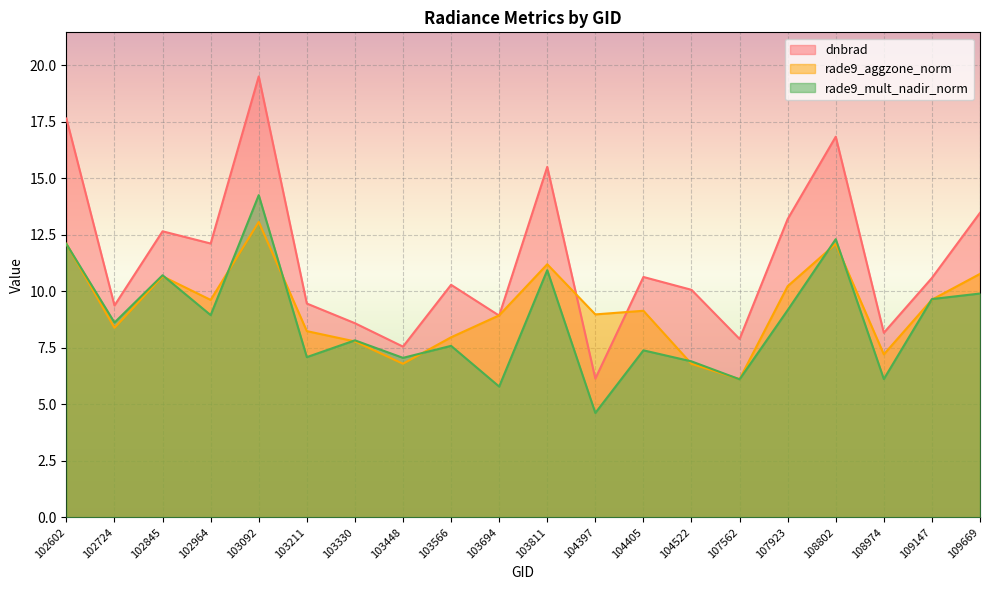

In rade9_mult_nadir_norm, how many points are lower than both neighbors (excluding endpoints)?

8